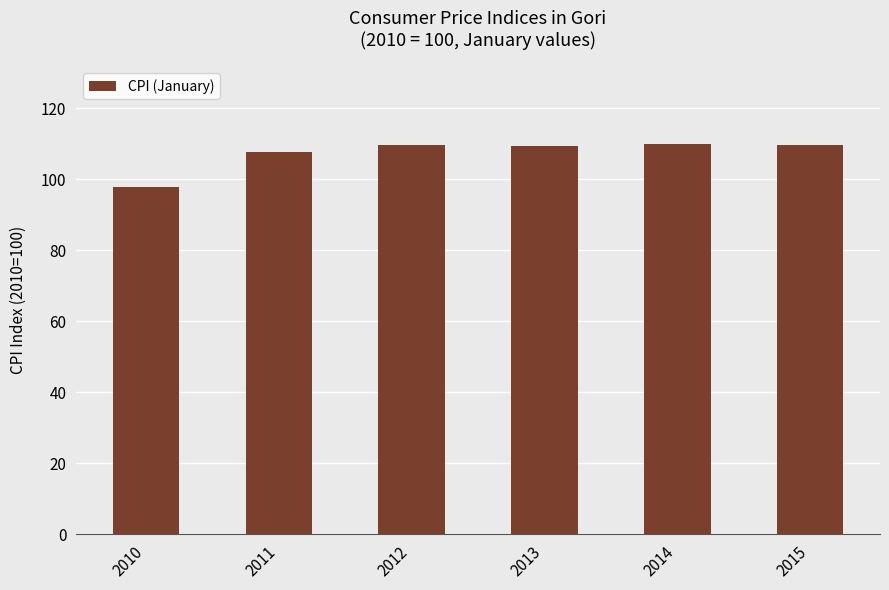

Approximately how many times larger is the value at 2011 compared to 2013?

1.0